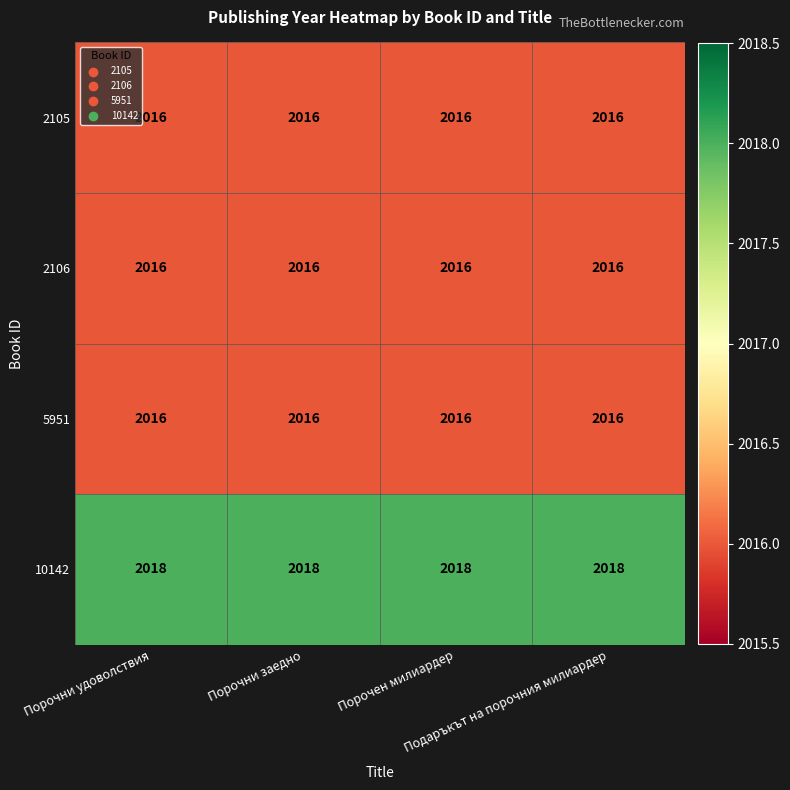

What is the minimum value shown in the chart?

2016